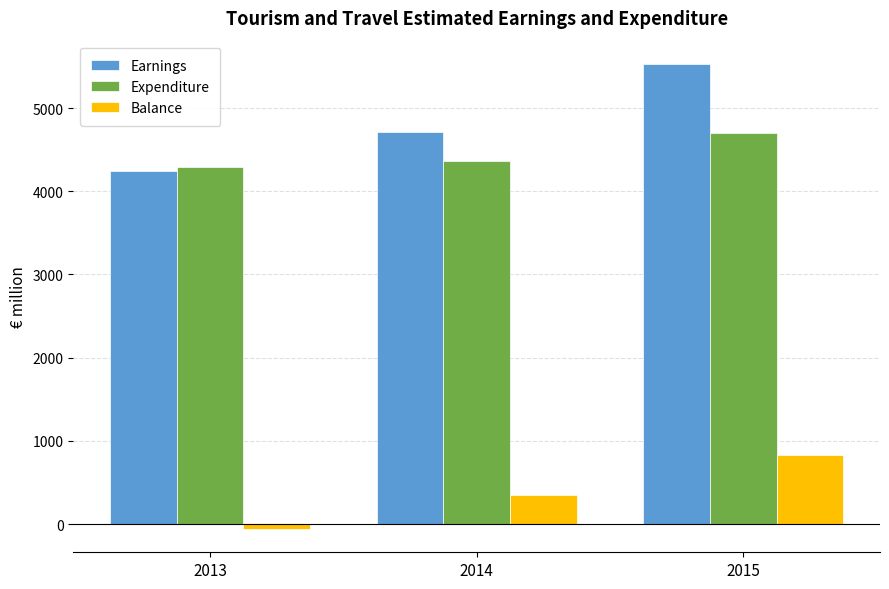

The Balance series shows -58 at 2013. True or false?

True